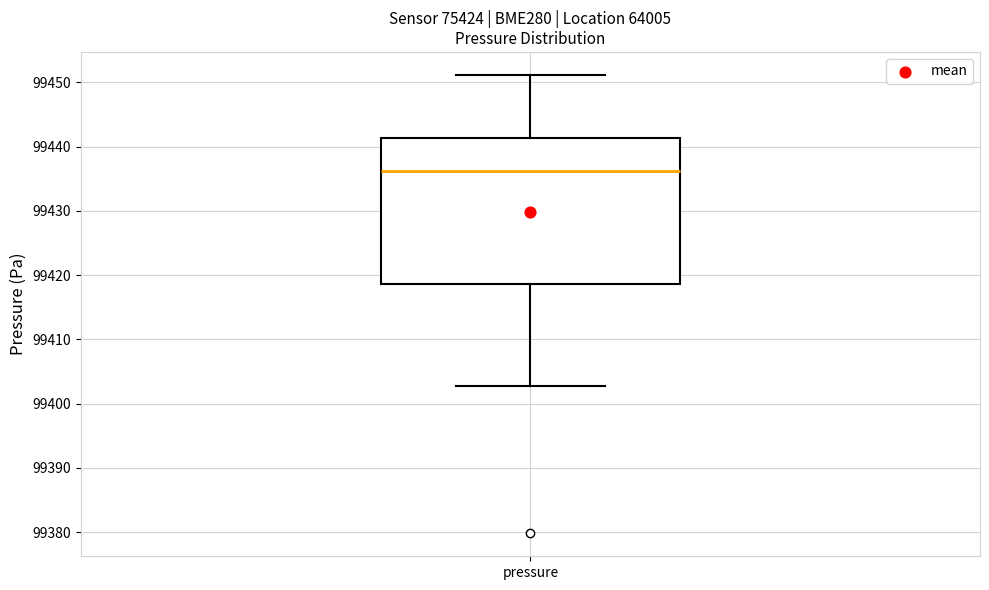

Where is the upper edge of the box for pressure on the y-axis? The values are not printed on the chart, so give them approximately, as read against the axis.

99441